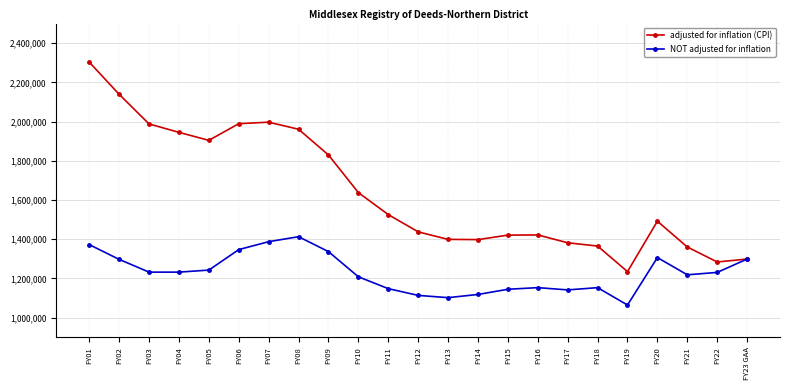

Rank the series by their maximum value, from lowest to highest.

NOT adjusted for inflation, adjusted for inflation (CPI)